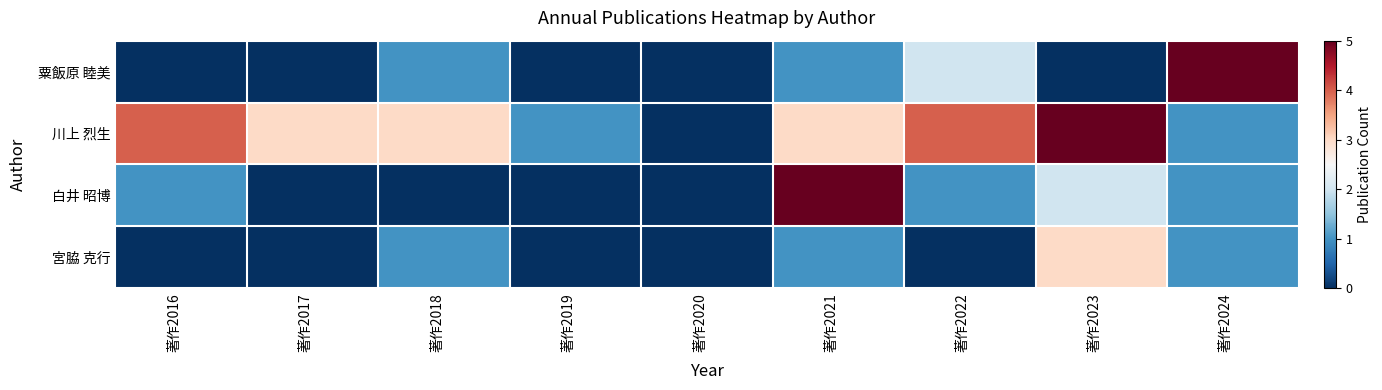

Reading left to right, list all the values displayed in this chart.

粟飯原 睦美: 著作2016=0	著作2017=0	著作2018=1	著作2019=0	著作2020=0	著作2021=1	著作2022=2	著作2023=0	著作2024=5
川上 烈生: 著作2016=4	著作2017=3	著作2018=3	著作2019=1	著作2020=0	著作2021=3	著作2022=4	著作2023=5	著作2024=1
白井 昭博: 著作2016=1	著作2017=0	著作2018=0	著作2019=0	著作2020=0	著作2021=5	著作2022=1	著作2023=2	著作2024=1
宮脇 克行: 著作2016=0	著作2017=0	著作2018=1	著作2019=0	著作2020=0	著作2021=1	著作2022=0	著作2023=3	著作2024=1